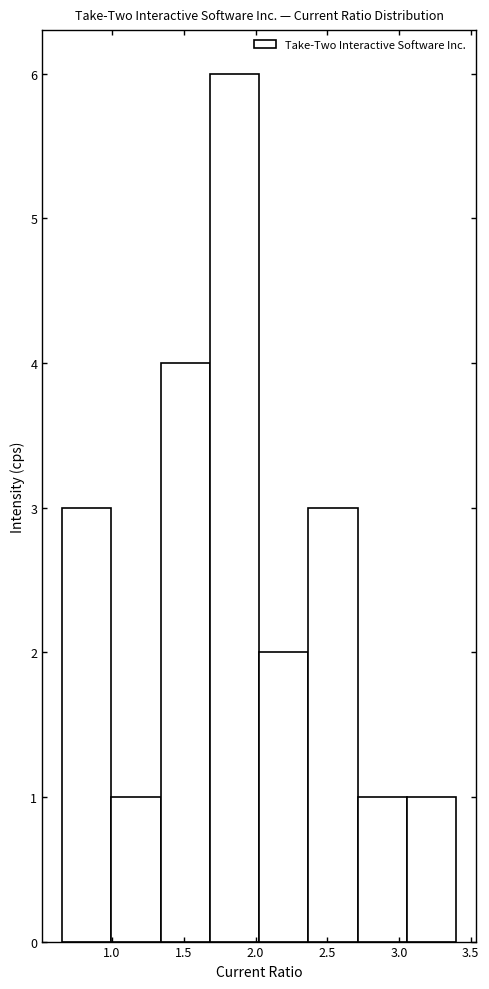

Which range on the x-axis has the tallest bar?

1.70 to 2.05